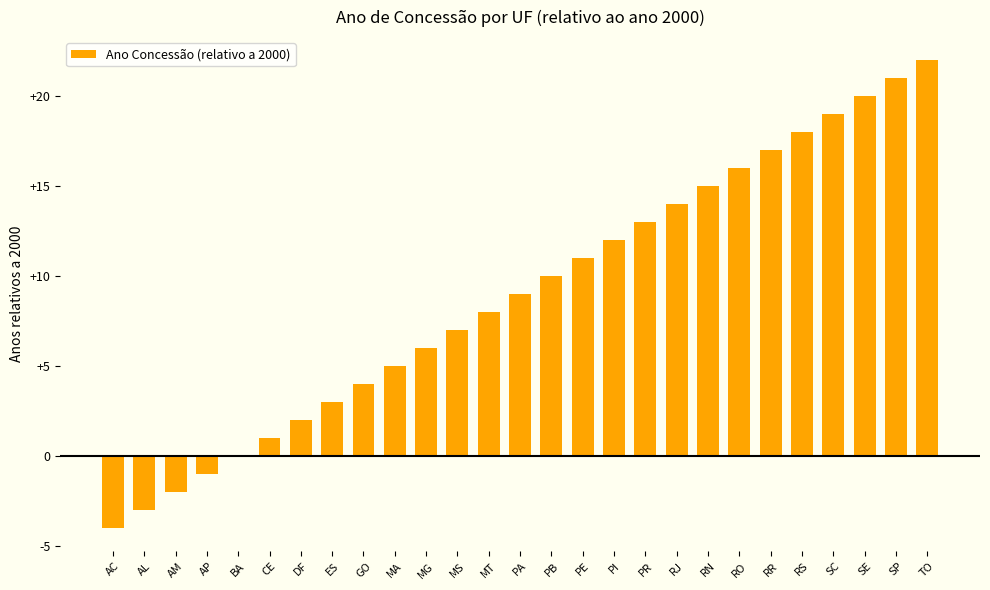

What is the change in value from PA to SC?

+10